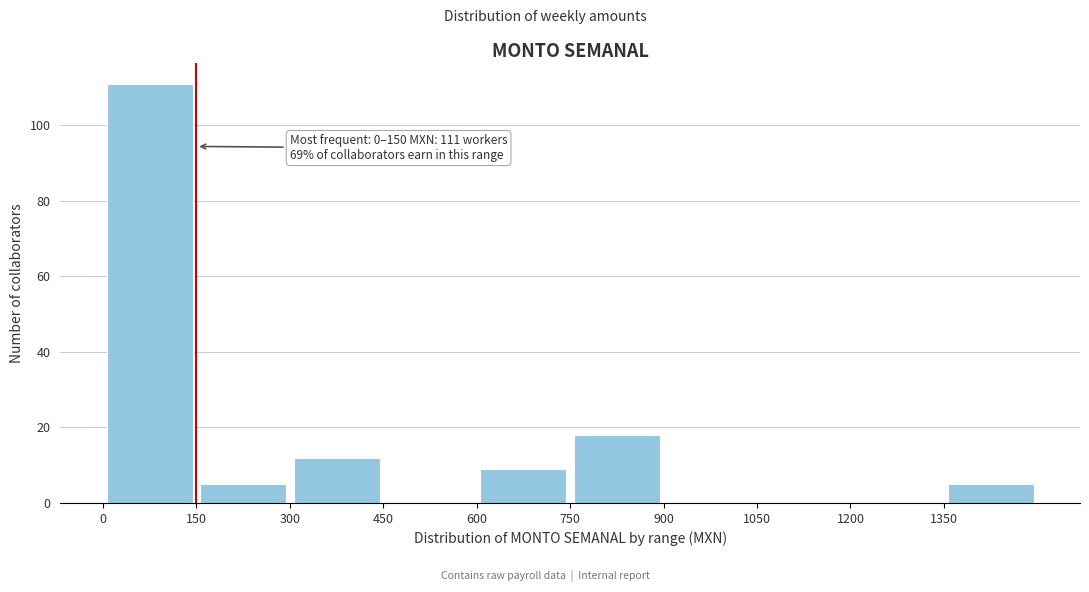

Over which range of the x-axis is the bar tallest?

0 to 150